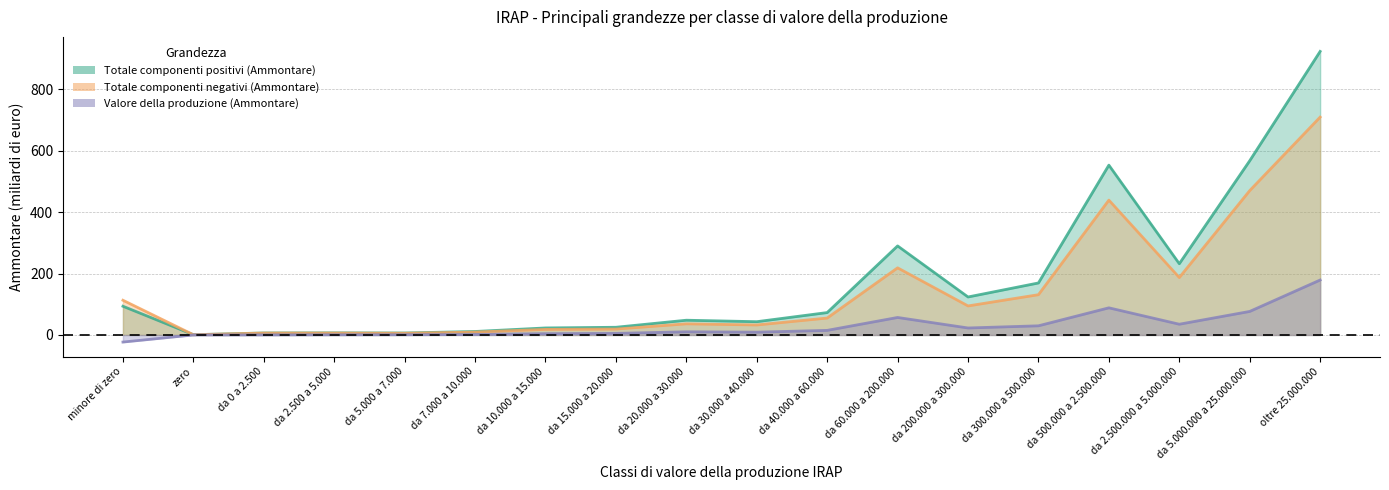

What is the sum of all Totale componenti negativi (Ammontare) values?

2553.8